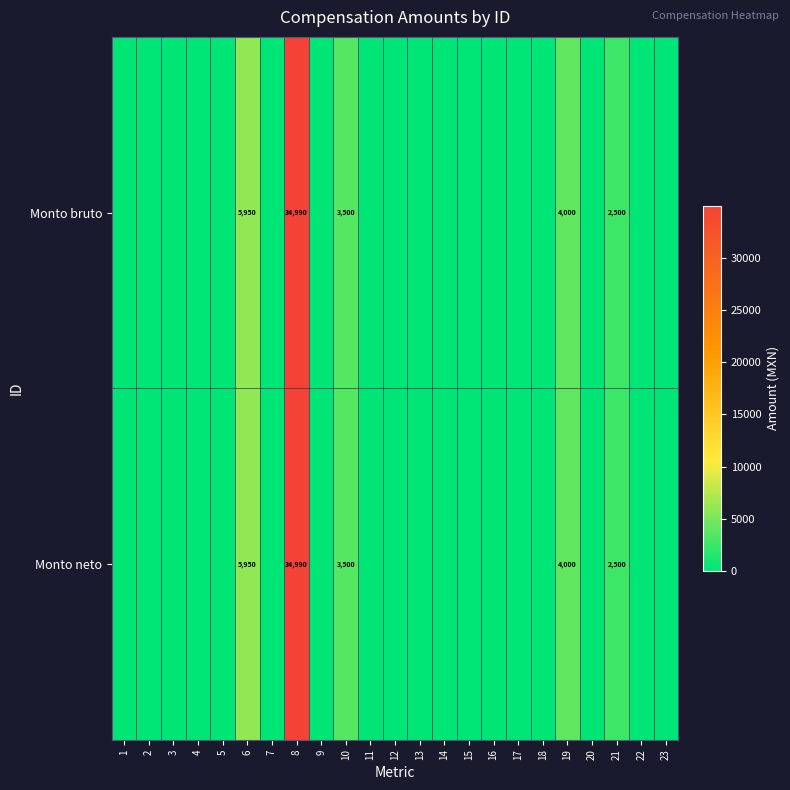

Rank the categories by Monto neto value from highest to lowest.

8, 6, 19, 10, 21, 1, 2, 3, 4, 5, 7, 9, 11, 12, 13, 14, 15, 16, 17, 18, 20, 22, 23